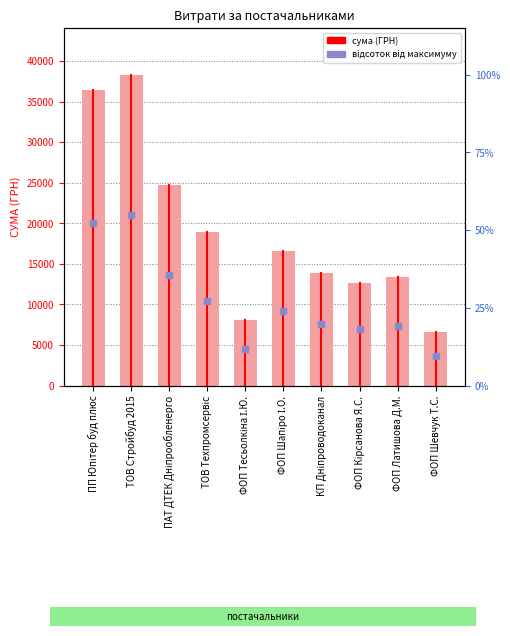

What are all the series names shown in the legend?

СУМА (ГРН), відсоток від максимуму